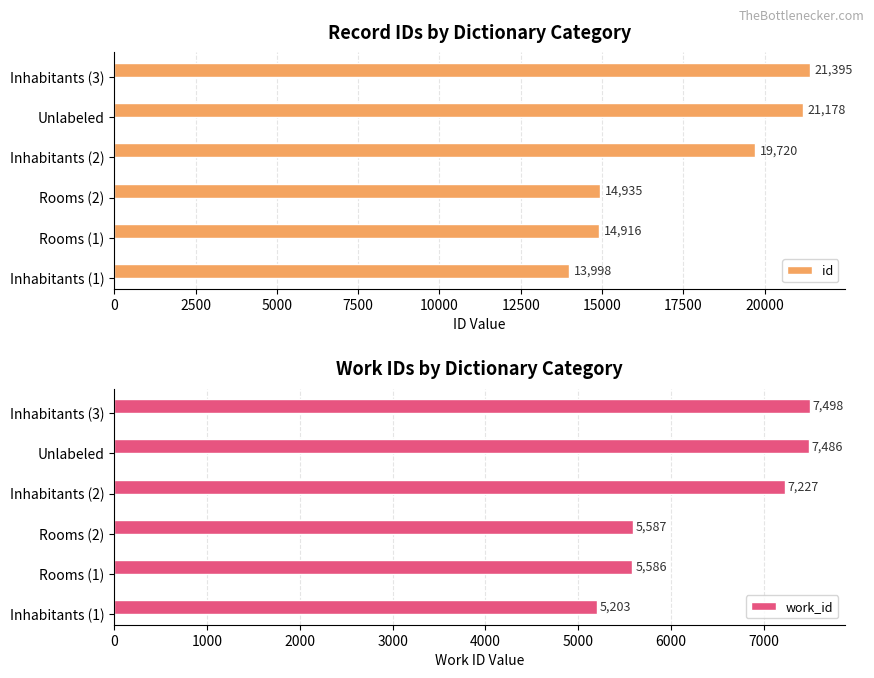

The id series shows 21178 at Unlabeled. True or false?

True